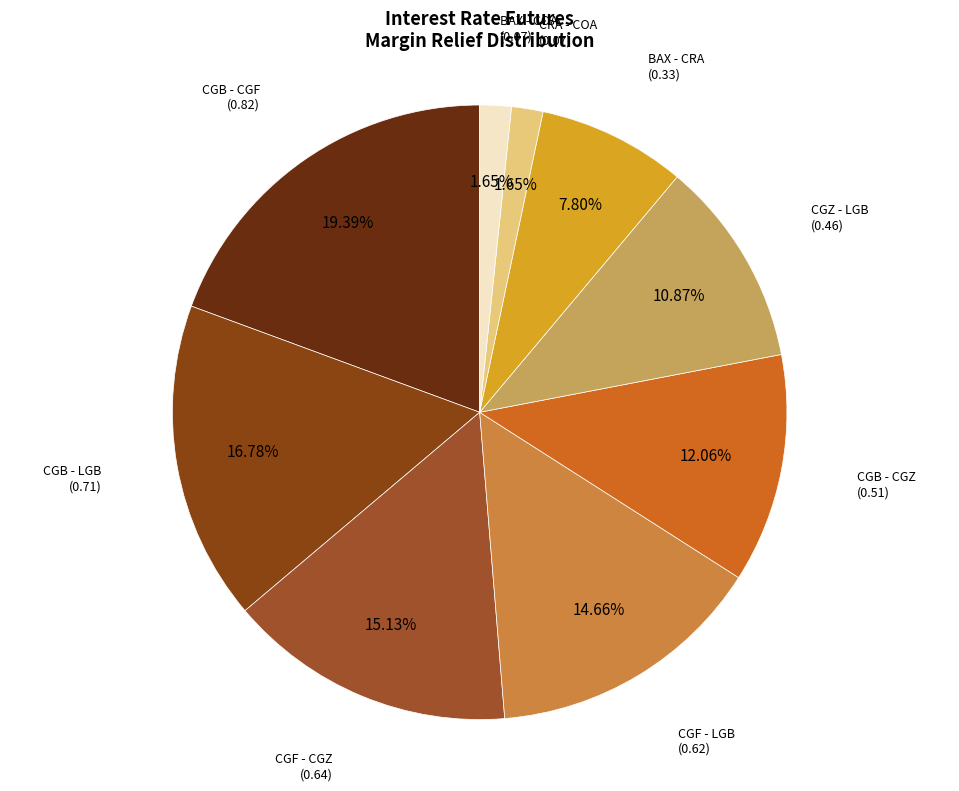

To the nearest percent, what is the average slice percentage?

11%